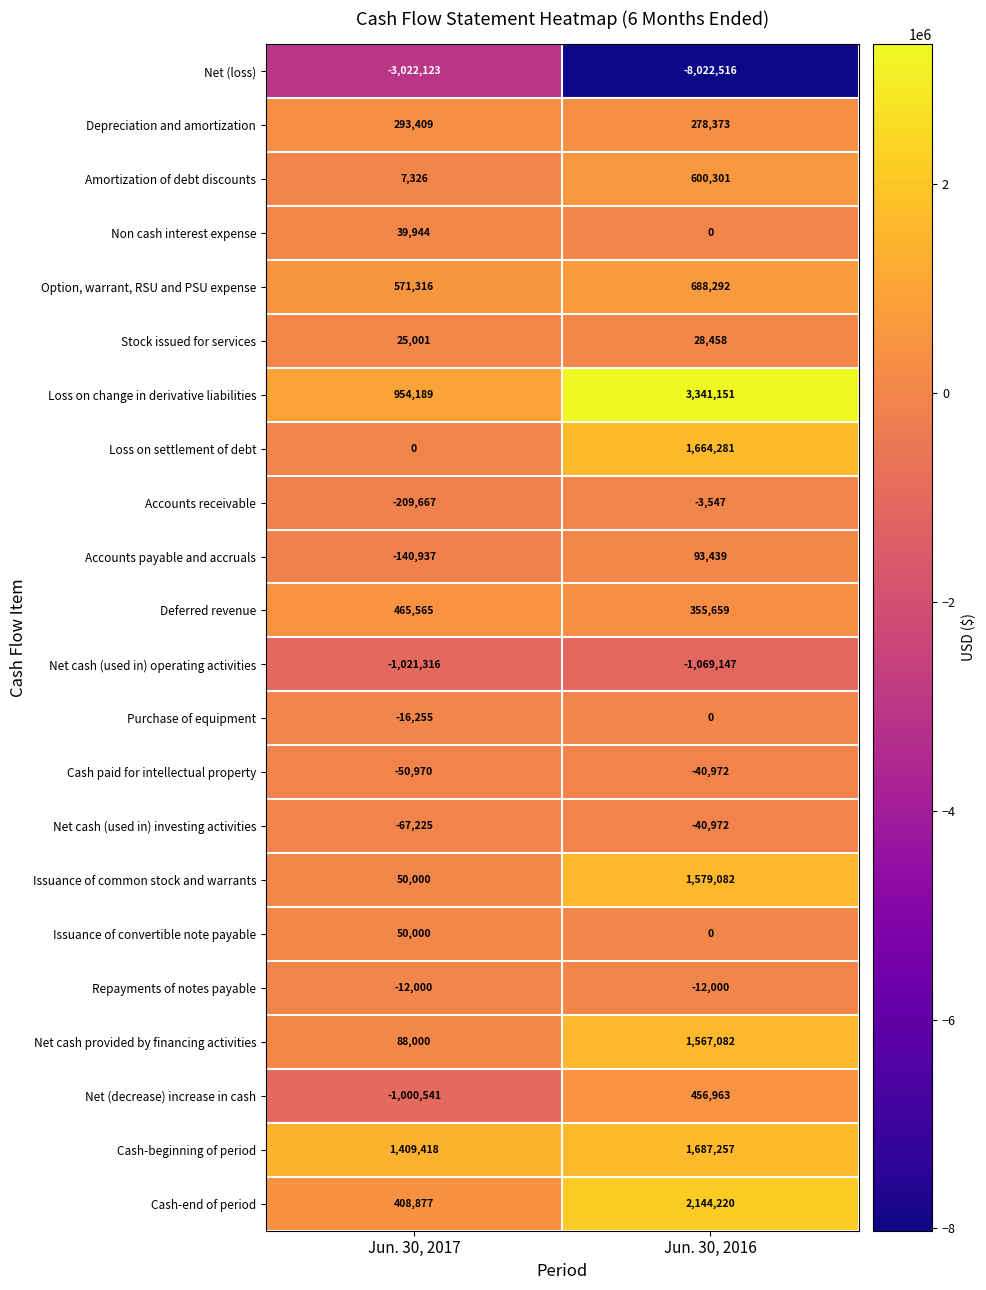

Rank the categories by Accounts payable and accruals value from highest to lowest.

Jun. 30, 2016, Jun. 30, 2017